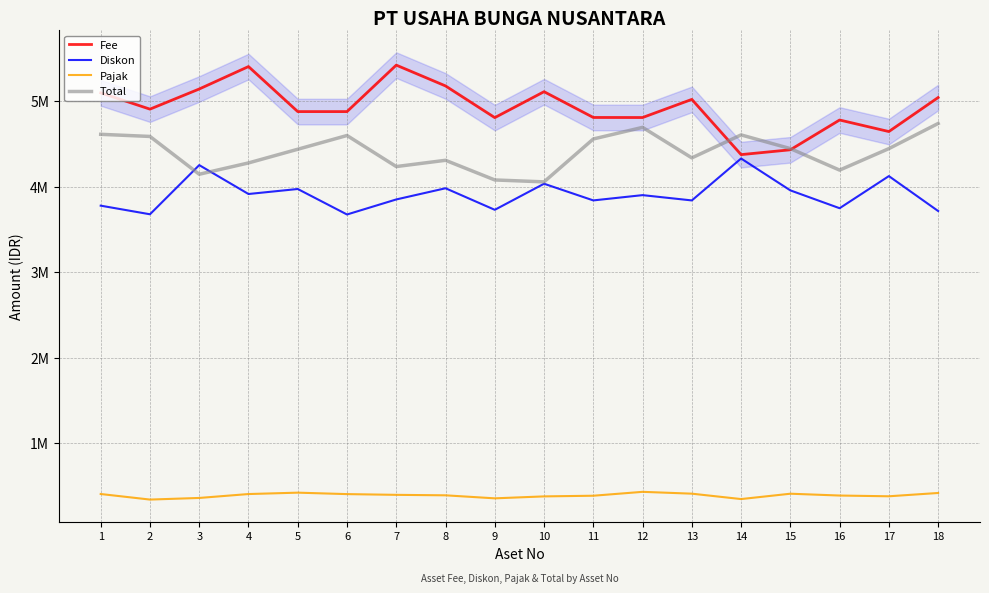

At which category is the sum across all series the highest?

4